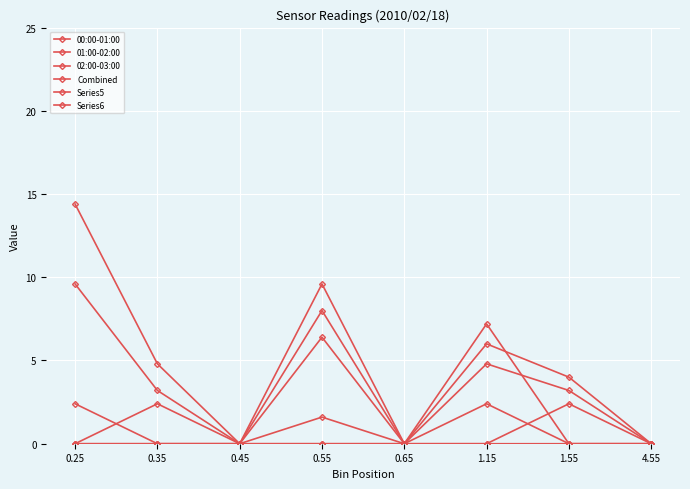

What is the maximum value shown in the chart?

14.4